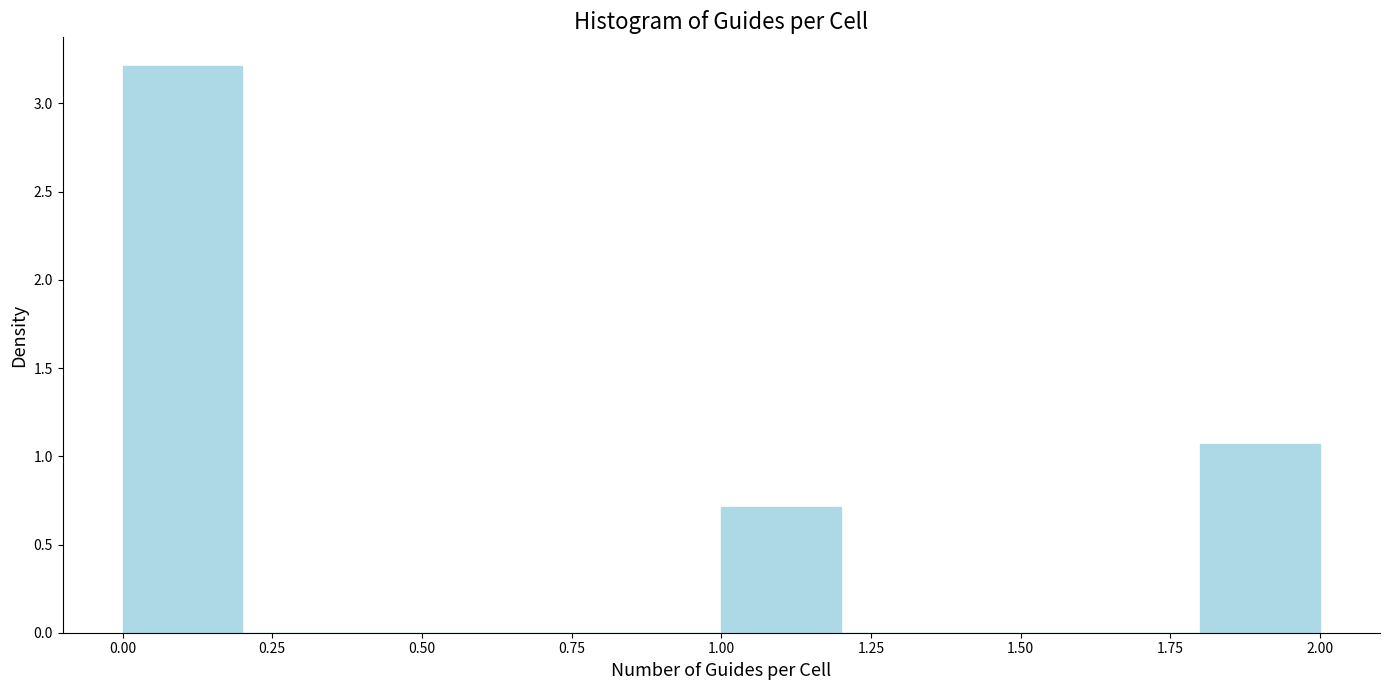

What is the height of the bar covering 1.0 to 1.2 on the x-axis? The values are not printed on the chart, so give them approximately, as read against the axis.

0.70